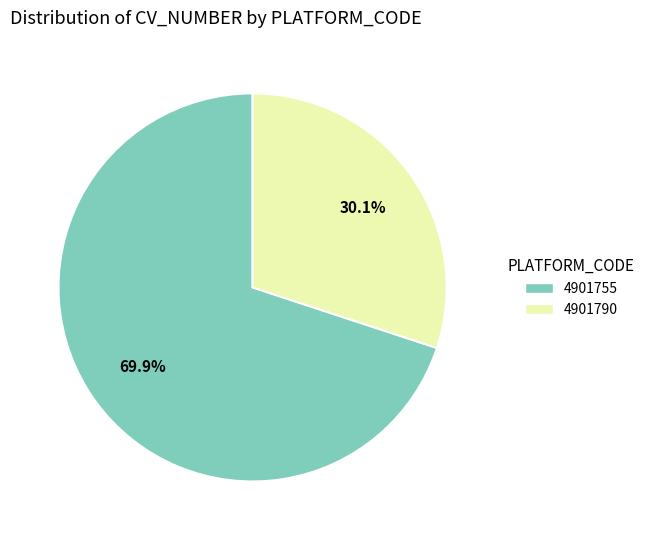

To the nearest percent, what portion does 4901790 represent?

30%